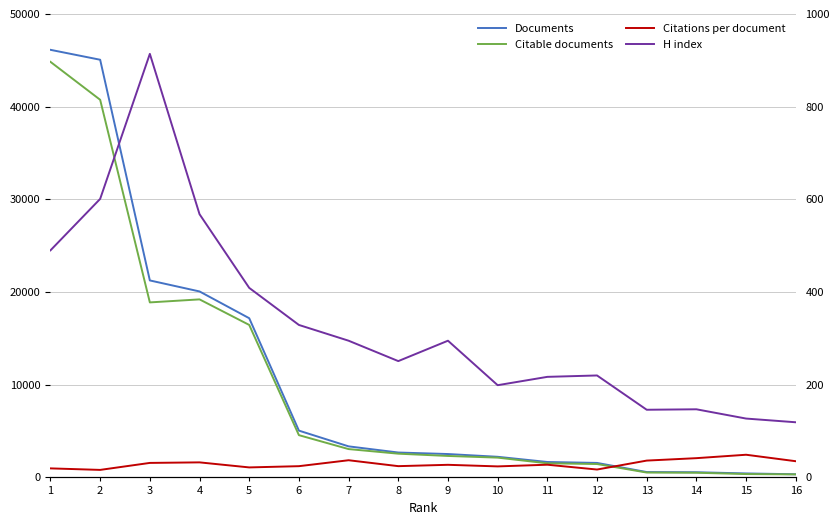

How many lines are shown in the chart?

4